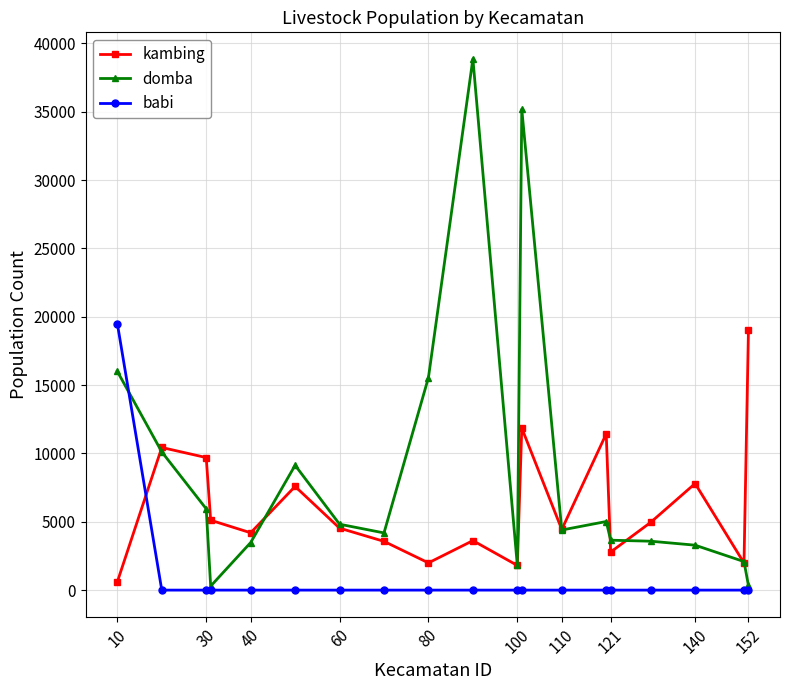

List the series in order of their overall mean, lowest first.

babi, kambing, domba